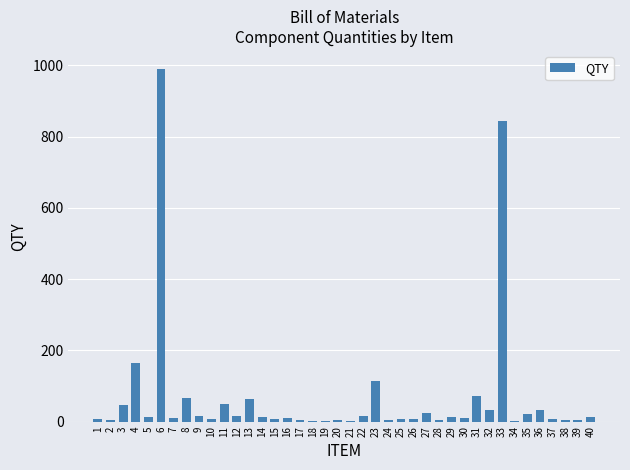

What is the average value?

68